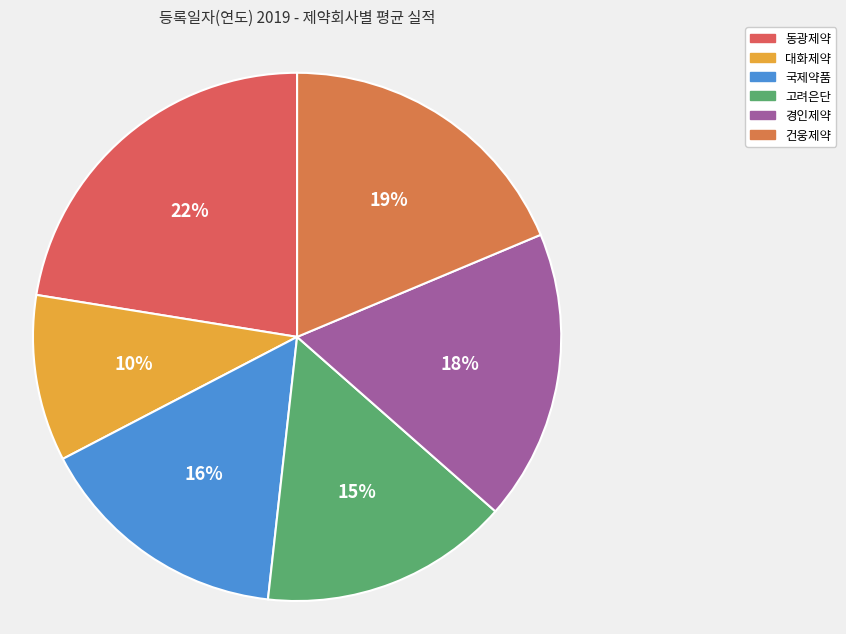

How many segments does this pie chart have?

6